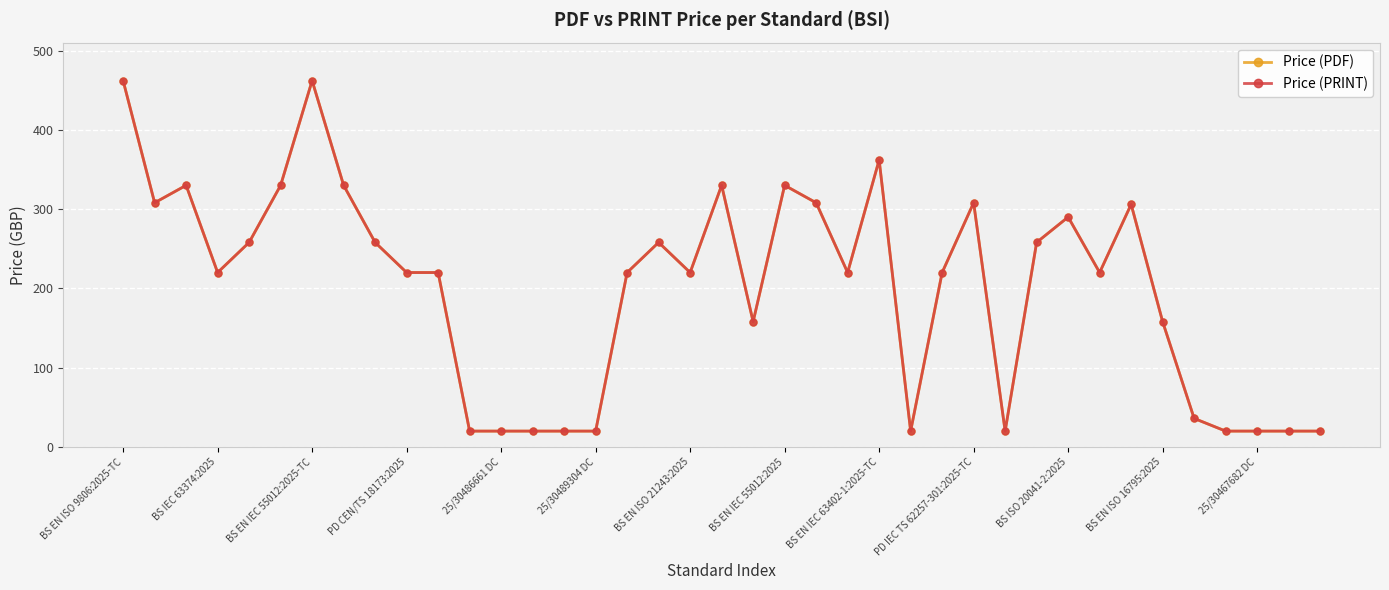

True or false: Price (PRINT) has more than 1 interior local peaks.

True